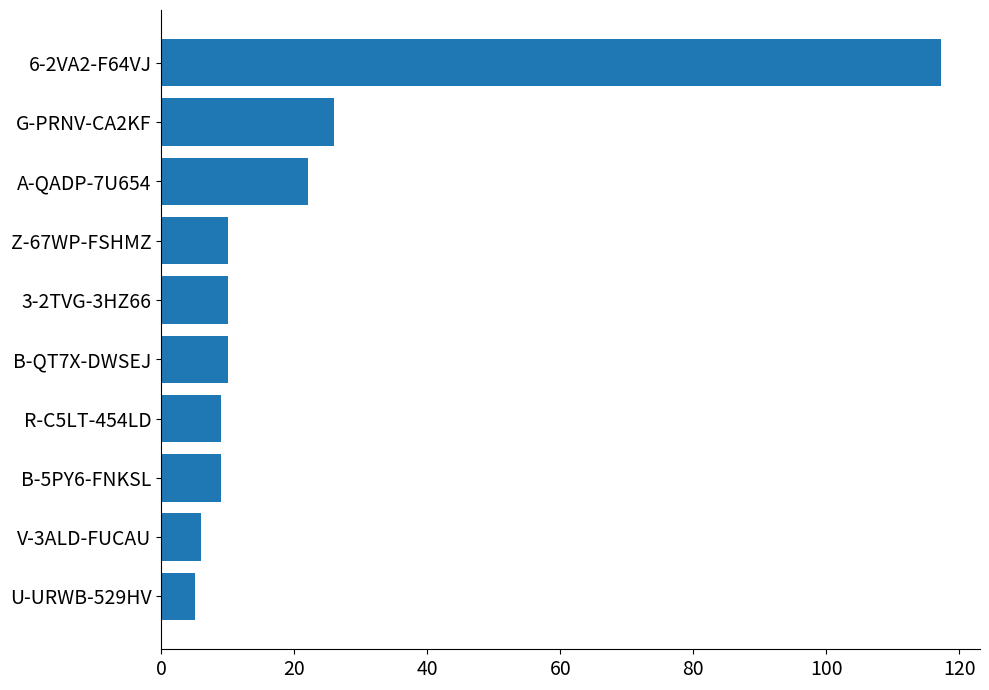

What is the label of the 9th bar from the top?

V-3ALD-FUCAU